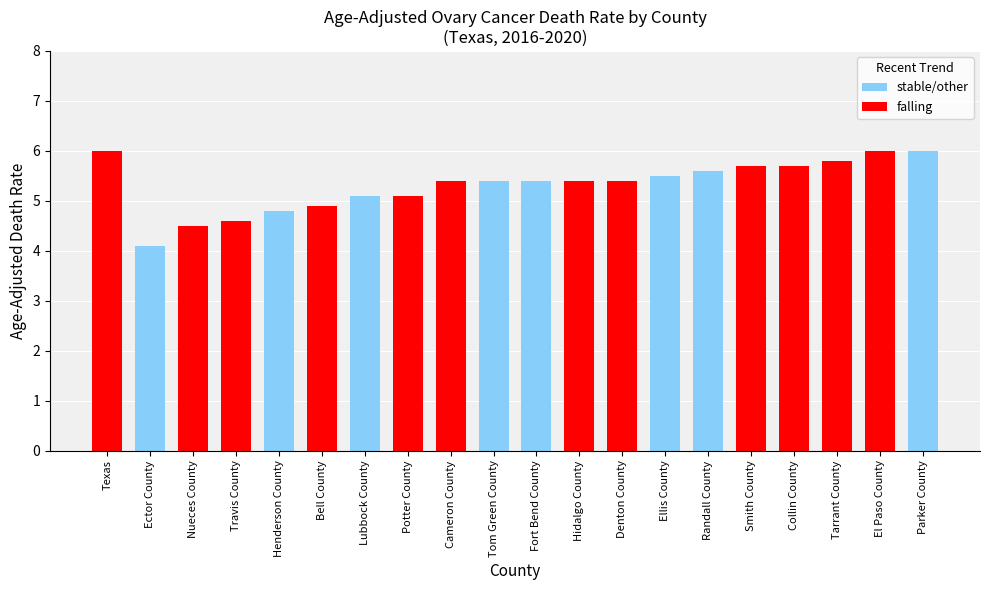

What is the average value?

5.3